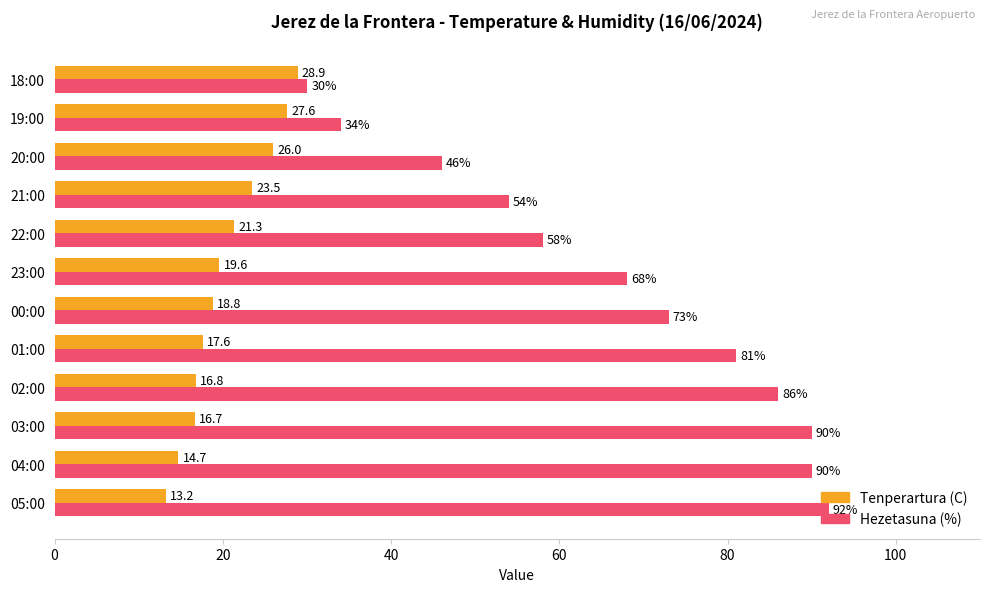

Rank the series by their maximum value, from lowest to highest.

Tenperartura (C), Hezetasuna (%)